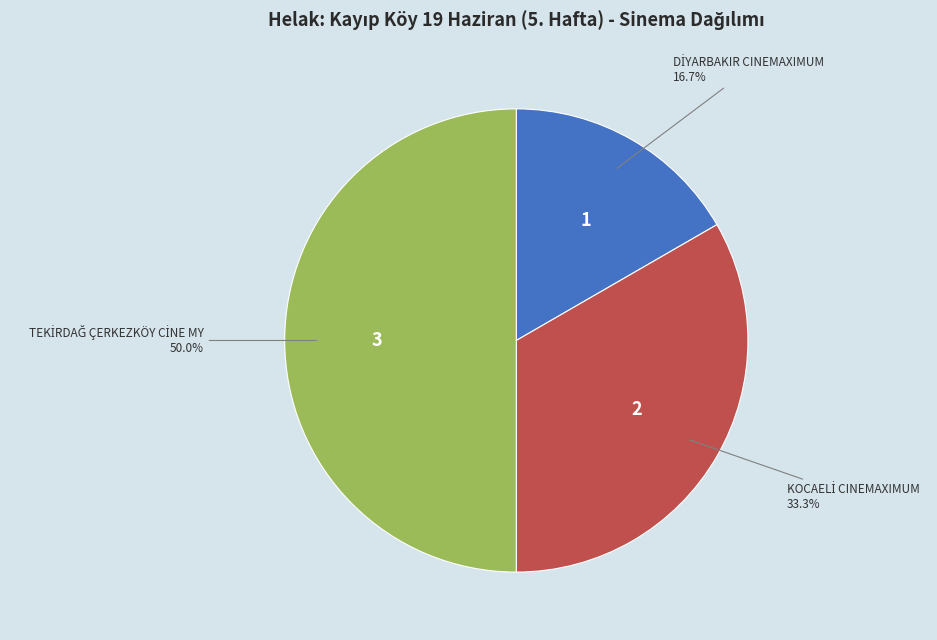

How many slices are in this pie chart?

3